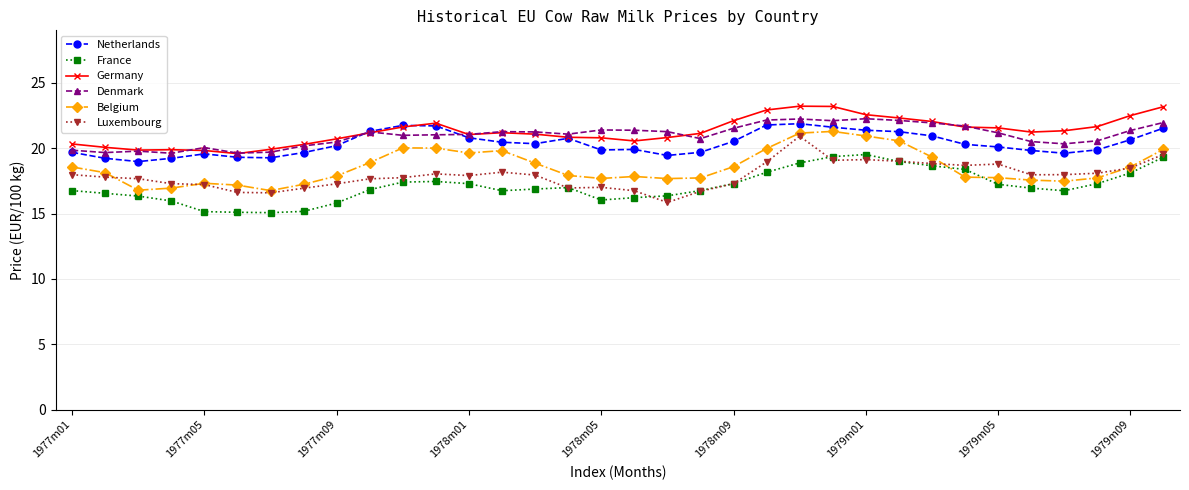

True or false: France has more than 0 points higher than both neighbors.

True